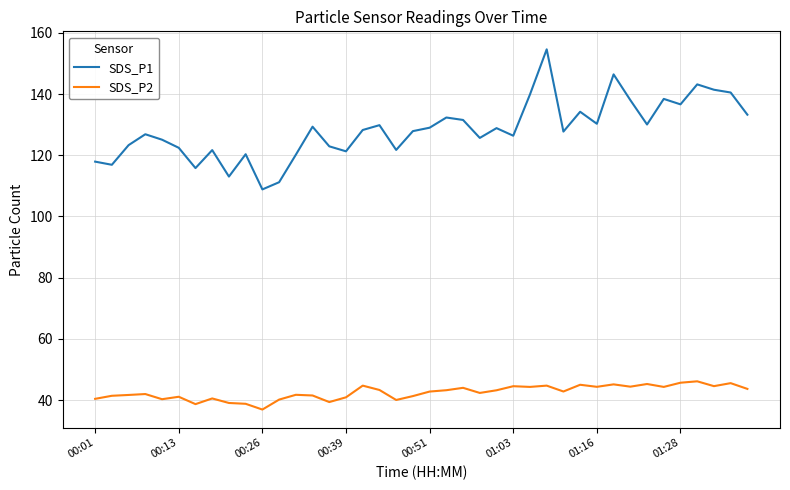

Rank the series by their maximum value, from lowest to highest.

SDS_P2, SDS_P1